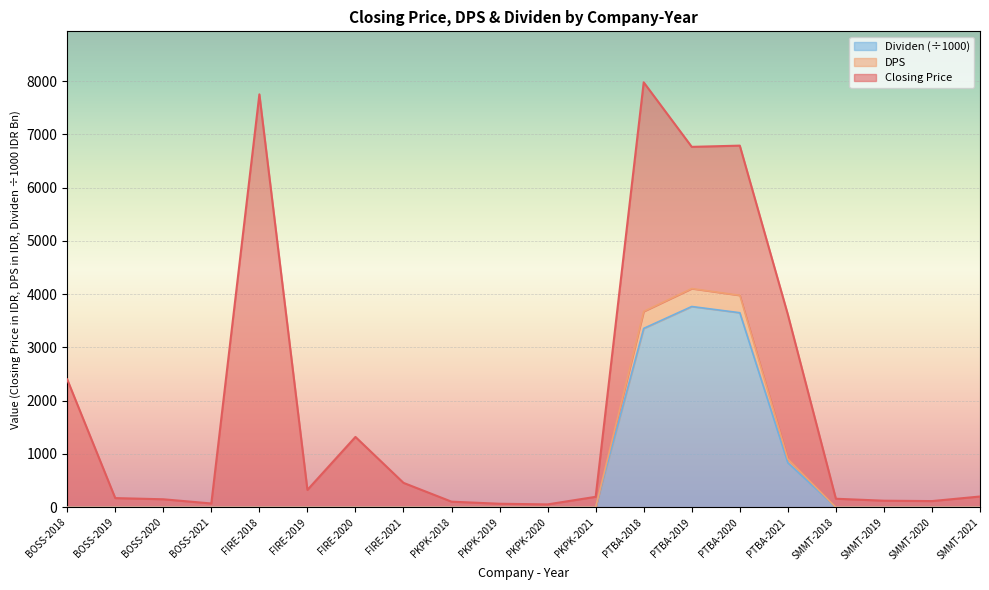

What is the sum of the DPS values at PTBA-2018 and PKPK-2020?

3675.9